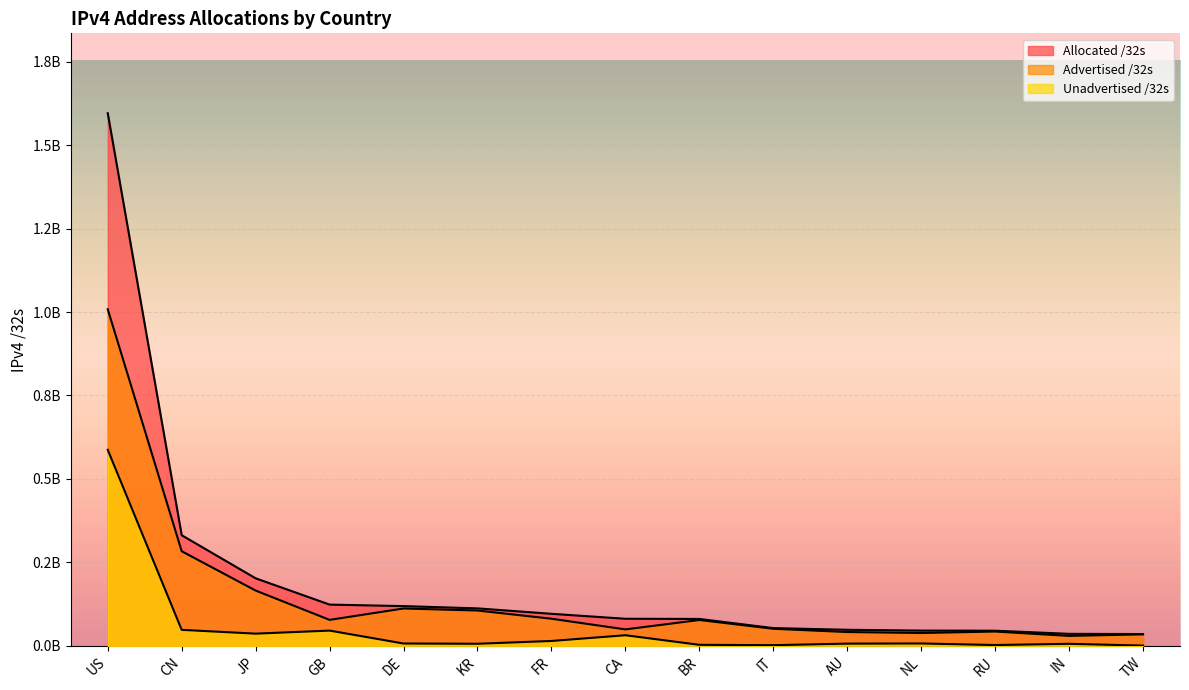

Between GB and NL, which series saw the biggest shift?

Allocated /32s